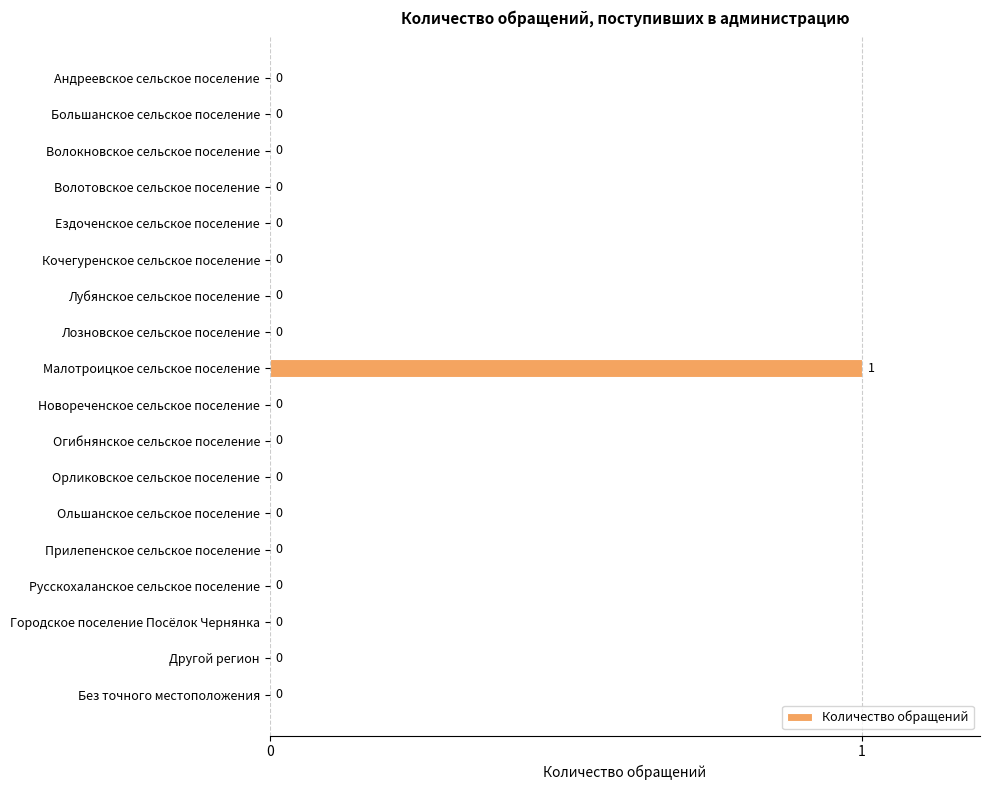

Is it true that the value at Ездоченское сельское поселение is 0?

True